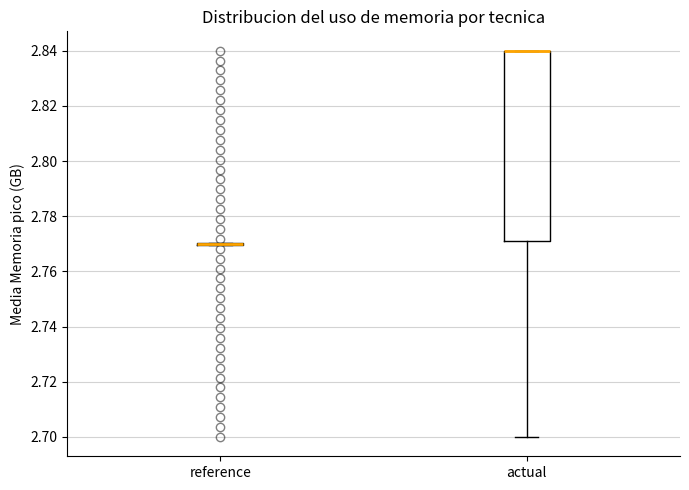

Where is the upper edge of the box for actual on the y-axis? The values are not printed on the chart, so give them approximately, as read against the axis.

2.84